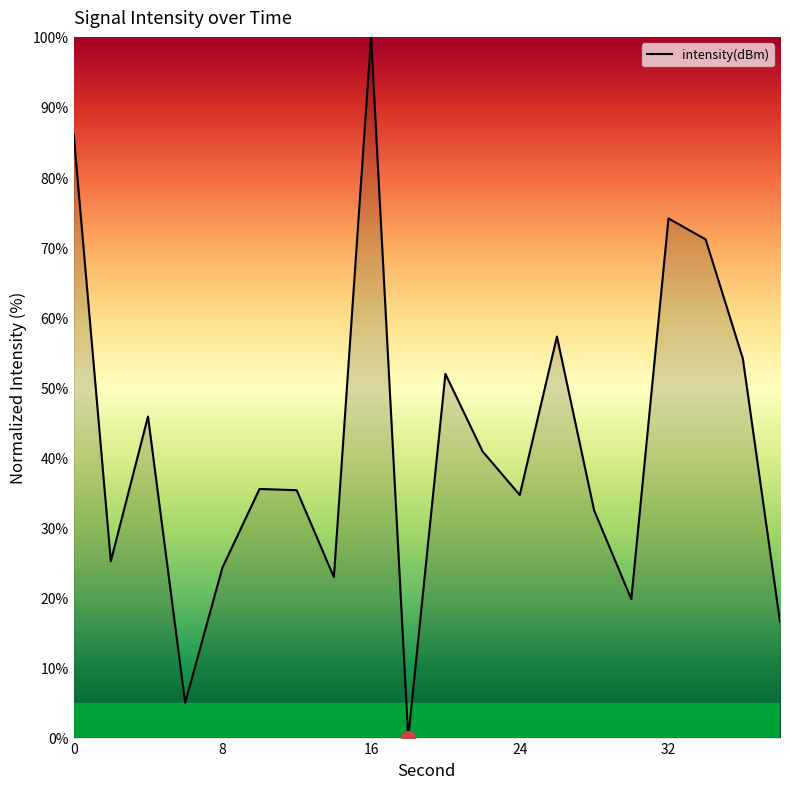

What is the greatest value displayed?

100.0